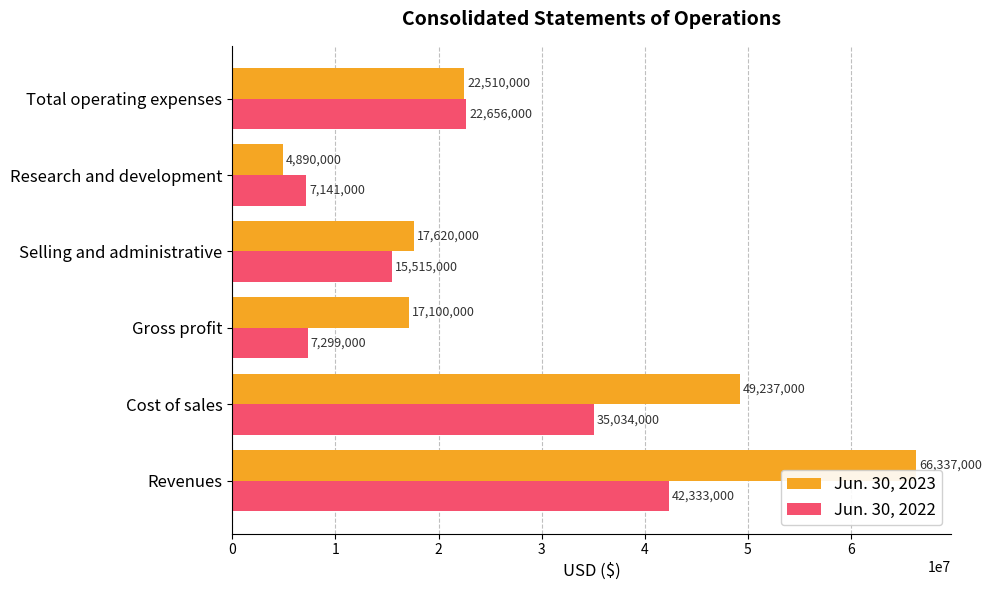

What value does the Jun. 30, 2022 series have at Revenues?

42333000